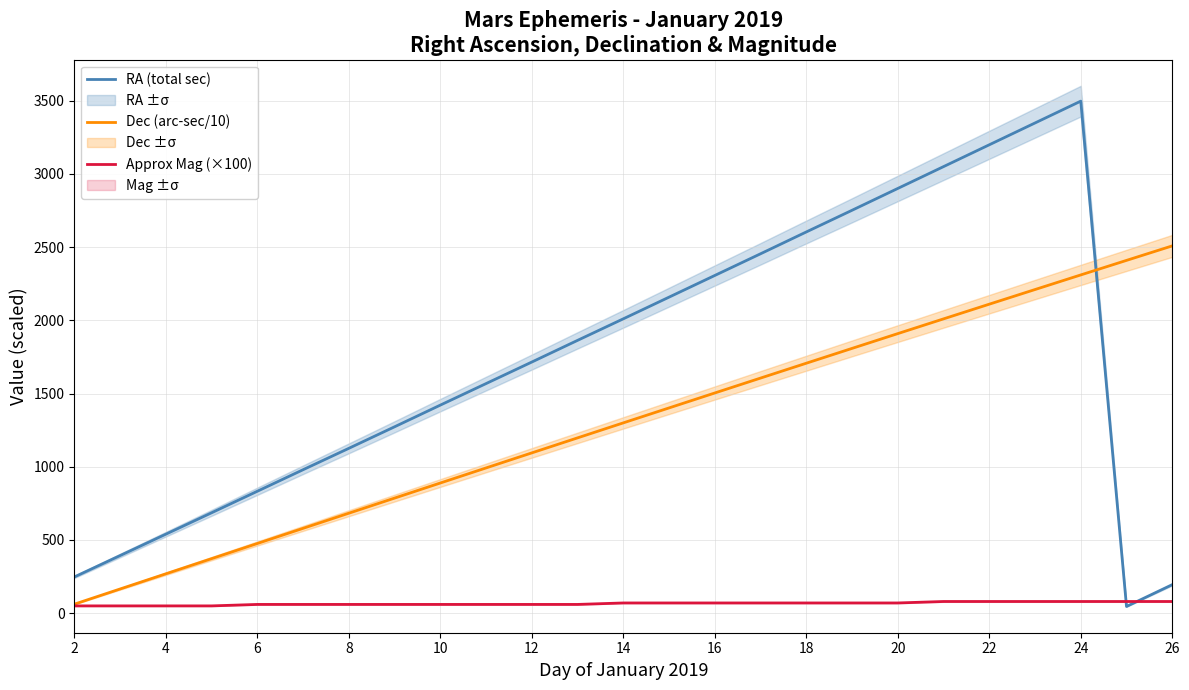

List the series in order of their overall mean, highest first.

RA (total sec), Dec (arc-sec/10), Approx Mag (×100)